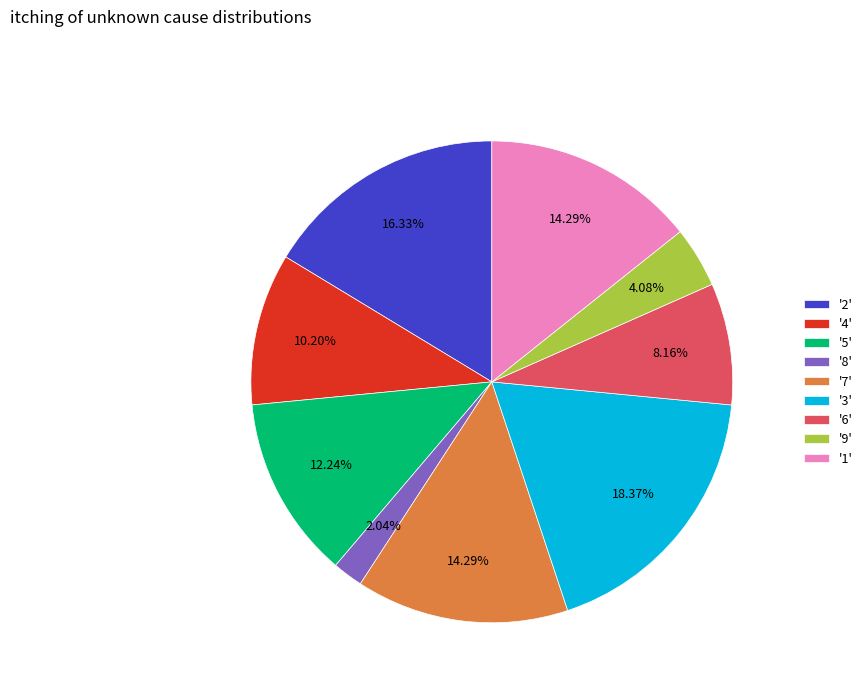

Is the sum of '9' and '6' greater than half?

No